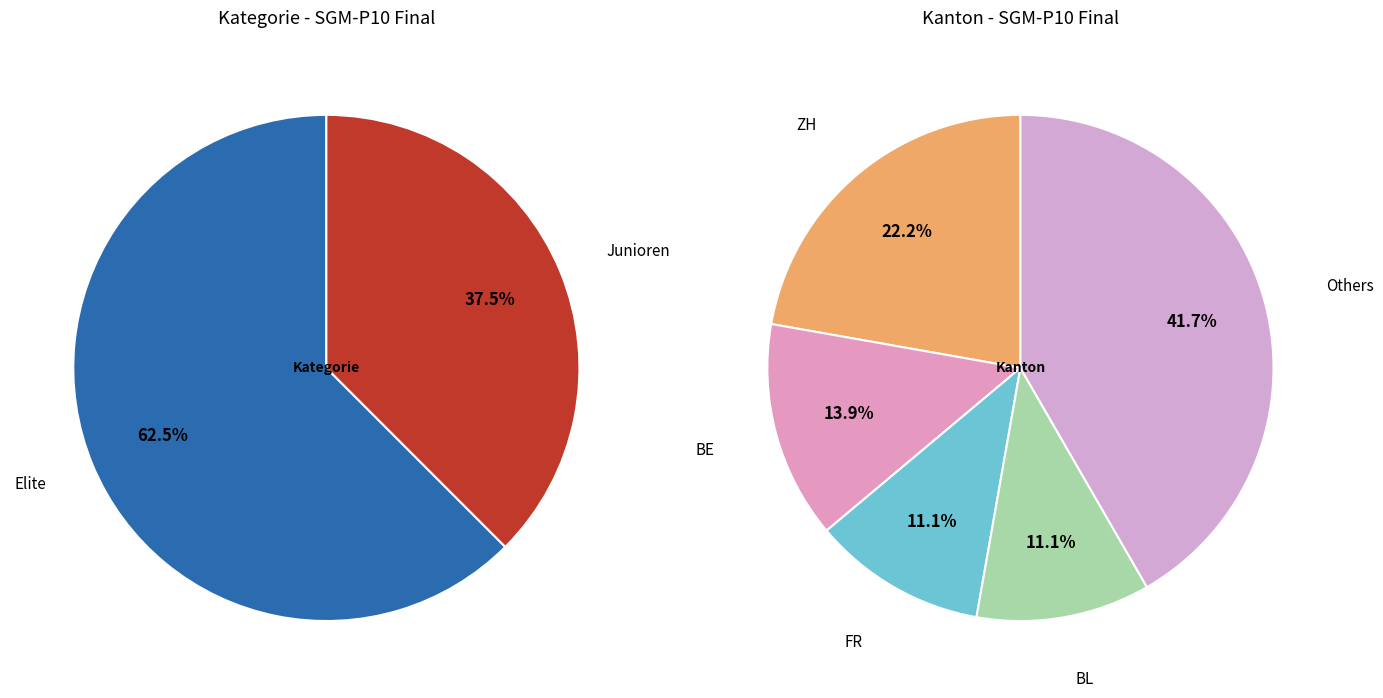

What is the largest slice in the pie chart?

Elite